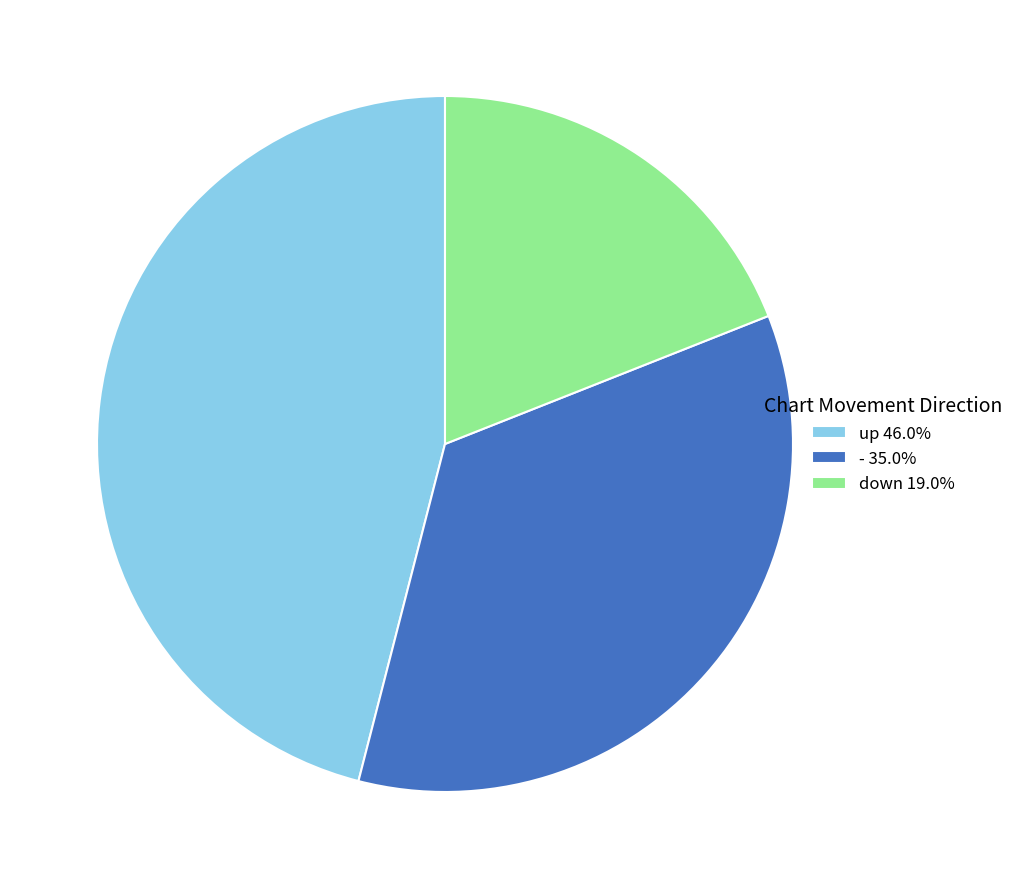

Which category has the biggest portion of the pie?

up